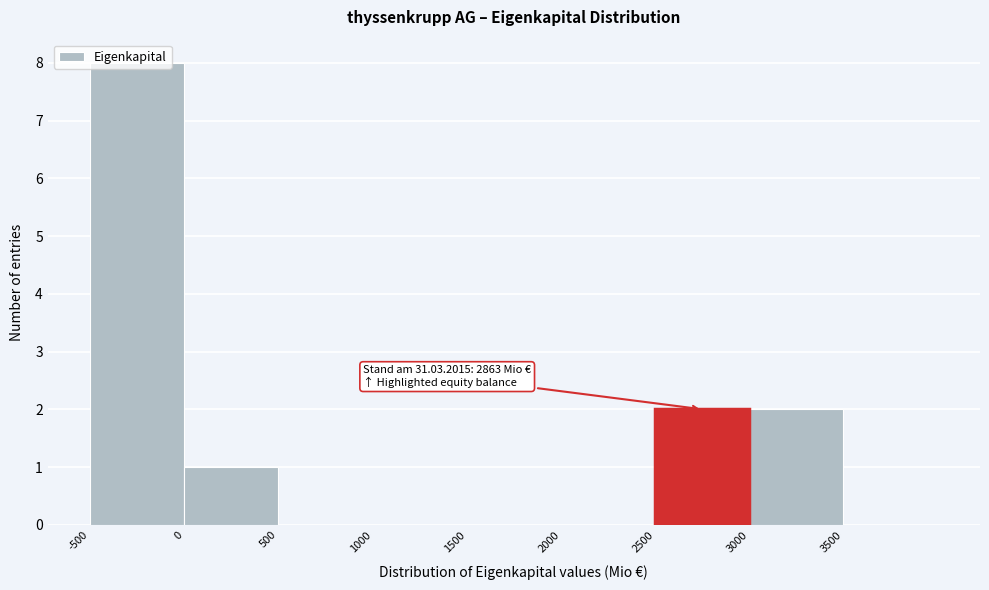

Over which range of the x-axis is the bar tallest?

-500 to 0